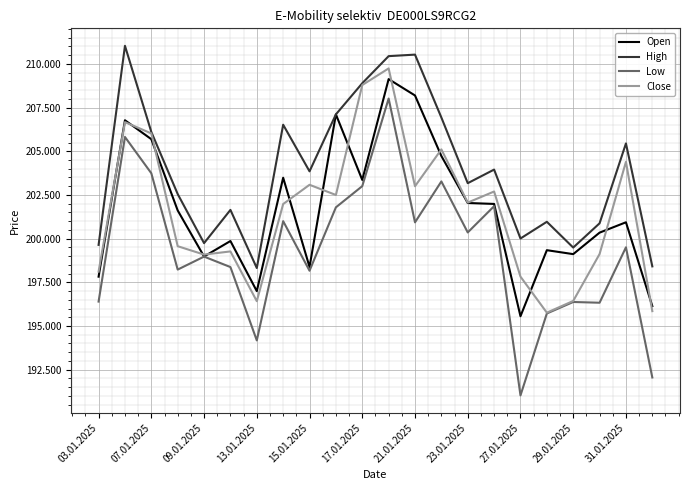

Reading right to left, extract all data points from this chart.

Open: 196138	200935	200342	199112	199338	195558	201985	202038	204727	208191	209128	203358	207109	198378	203483	196995	199862	198976	201613	205690	206773	197822
High: 198411	205447	200876	199488	200963	200007	203950	203172	206930	210529	210442	208892	207109	203850	206517	198317	201643	199741	202551	206103	211033	199641
Low: 192054	199502	196331	196373	195715	191026	201855	200353	203273	200930	208015	203003	201790	198162	200999	194174	198372	198970	198228	203740	205816	196396
Close: 195850	204395	199117	196433	195762	197824	202696	202061	205106	202997	209739	208789	202497	203080	201979	196420	199267	199086	199566	206020	206666	198112